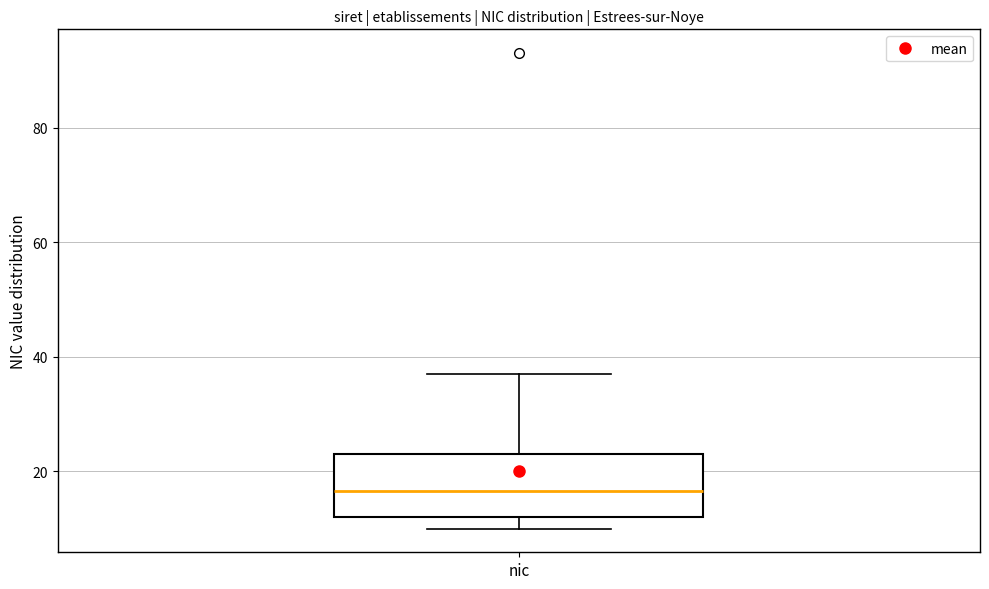

Read this box plot against the y-axis: the position of the median line, the range covered by the box, and the ends of both whiskers. The values are not printed on the chart, so give them approximately, as read against the axis.

median 16, box 12 to 24, whiskers 10 to 38